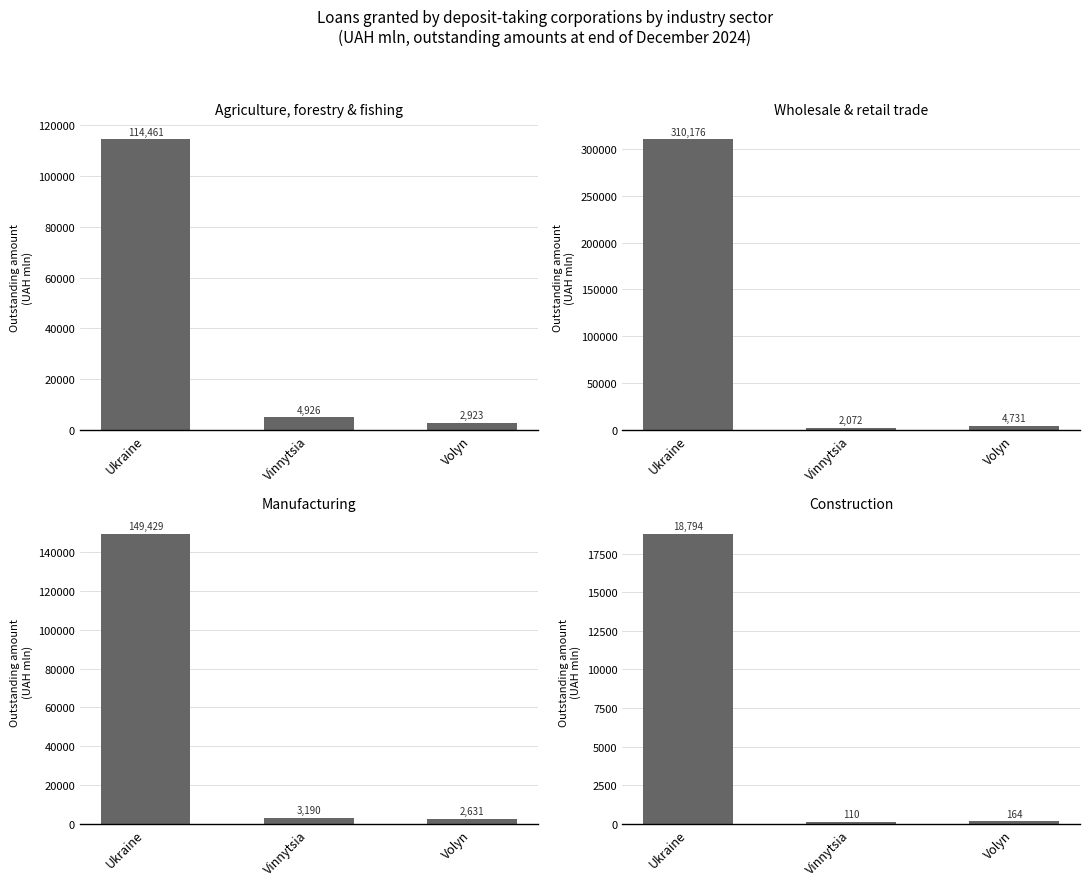

What is the value of the Agriculture, forestry & fishing bar at the 3rd from the left?

2923.2